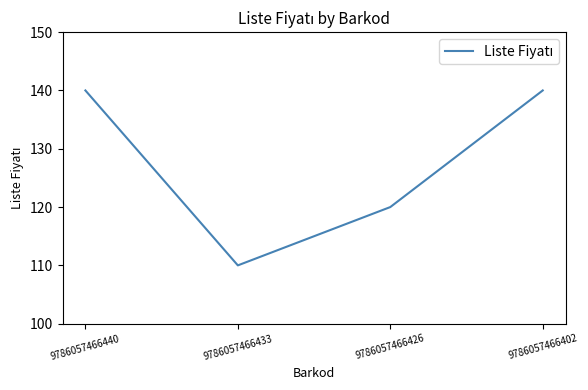

The value at 9786057466426 is 120. True or false?

True